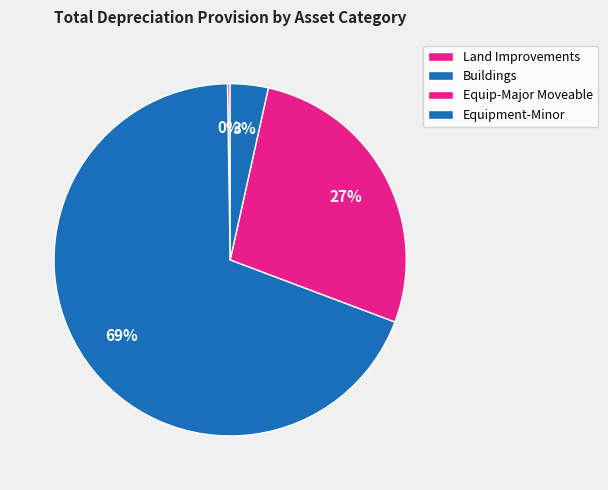

Is the sum of Equipment-Minor and Buildings greater than half?

Yes